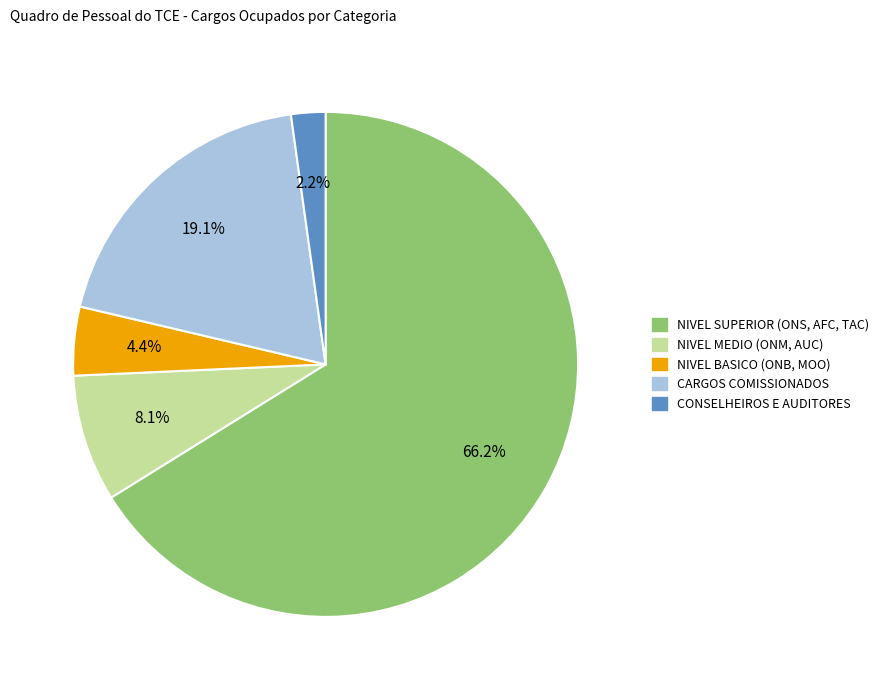

Which category has the smallest portion of the pie?

CONSELHEIROS E AUDITORES